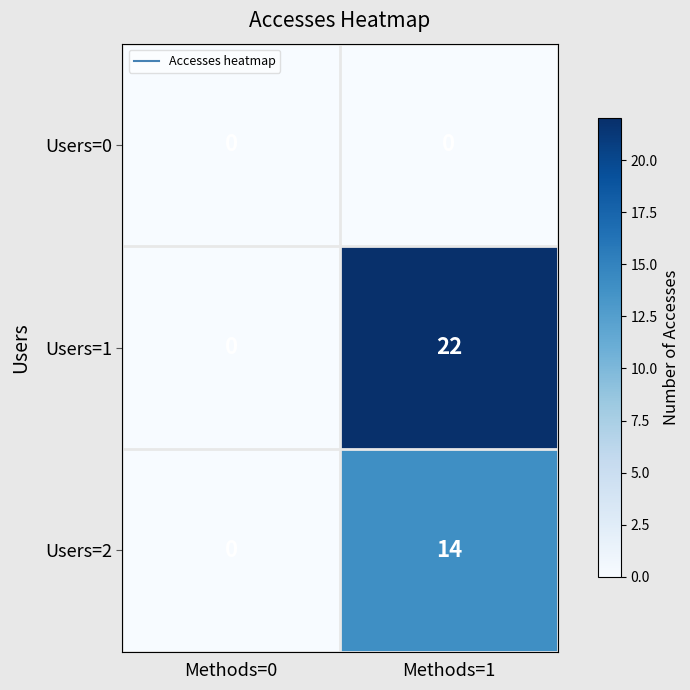

Which series has the largest range (max minus min)?

Users=1